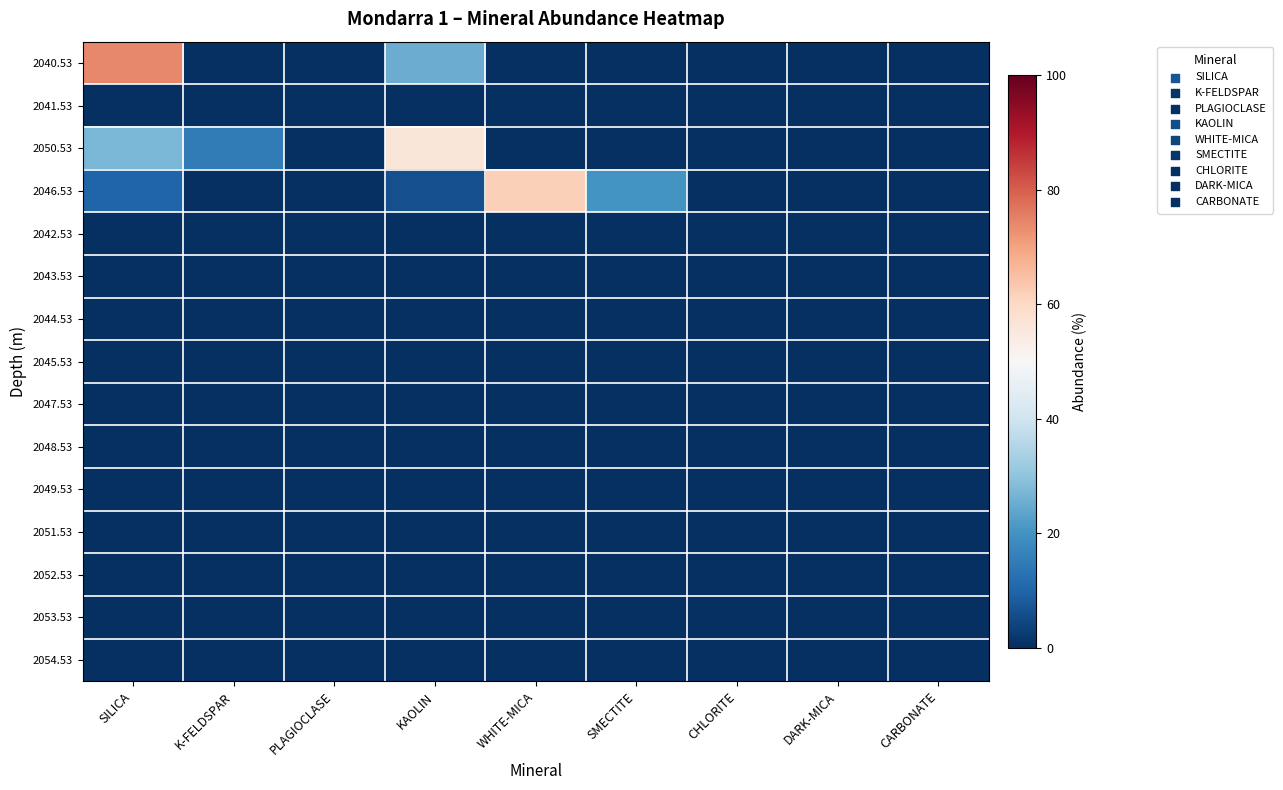

Reading right to left, transcribe all the data shown in this chart.

2040.53: CARBONATE=0	DARK-MICA=0	CHLORITE=0	SMECTITE=0	WHITE-MICA=0	KAOLIN=25	PLAGIOCLASE=0	K-FELDSPAR=0	SILICA=74
2041.53: CARBONATE=0	DARK-MICA=0	CHLORITE=0	SMECTITE=0	WHITE-MICA=0	KAOLIN=0	PLAGIOCLASE=0	K-FELDSPAR=0	SILICA=0
2050.53: CARBONATE=0	DARK-MICA=0	CHLORITE=0	SMECTITE=0	WHITE-MICA=0	KAOLIN=56	PLAGIOCLASE=0	K-FELDSPAR=15	SILICA=27
2046.53: CARBONATE=0	DARK-MICA=0	CHLORITE=0	SMECTITE=20	WHITE-MICA=62	KAOLIN=6	PLAGIOCLASE=0	K-FELDSPAR=0	SILICA=10
2042.53: CARBONATE=0	DARK-MICA=0	CHLORITE=0	SMECTITE=0	WHITE-MICA=0	KAOLIN=0	PLAGIOCLASE=0	K-FELDSPAR=0	SILICA=0
2043.53: CARBONATE=0	DARK-MICA=0	CHLORITE=0	SMECTITE=0	WHITE-MICA=0	KAOLIN=0	PLAGIOCLASE=0	K-FELDSPAR=0	SILICA=0
2044.53: CARBONATE=0	DARK-MICA=0	CHLORITE=0	SMECTITE=0	WHITE-MICA=0	KAOLIN=0	PLAGIOCLASE=0	K-FELDSPAR=0	SILICA=0
2045.53: CARBONATE=0	DARK-MICA=0	CHLORITE=0	SMECTITE=0	WHITE-MICA=0	KAOLIN=0	PLAGIOCLASE=0	K-FELDSPAR=0	SILICA=0
2047.53: CARBONATE=0	DARK-MICA=0	CHLORITE=0	SMECTITE=0	WHITE-MICA=0	KAOLIN=0	PLAGIOCLASE=0	K-FELDSPAR=0	SILICA=0
2048.53: CARBONATE=0	DARK-MICA=0	CHLORITE=0	SMECTITE=0	WHITE-MICA=0	KAOLIN=0	PLAGIOCLASE=0	K-FELDSPAR=0	SILICA=0
2049.53: CARBONATE=0	DARK-MICA=0	CHLORITE=0	SMECTITE=0	WHITE-MICA=0	KAOLIN=0	PLAGIOCLASE=0	K-FELDSPAR=0	SILICA=0
2051.53: CARBONATE=0	DARK-MICA=0	CHLORITE=0	SMECTITE=0	WHITE-MICA=0	KAOLIN=0	PLAGIOCLASE=0	K-FELDSPAR=0	SILICA=0
2052.53: CARBONATE=0	DARK-MICA=0	CHLORITE=0	SMECTITE=0	WHITE-MICA=0	KAOLIN=0	PLAGIOCLASE=0	K-FELDSPAR=0	SILICA=0
2053.53: CARBONATE=0	DARK-MICA=0	CHLORITE=0	SMECTITE=0	WHITE-MICA=0	KAOLIN=0	PLAGIOCLASE=0	K-FELDSPAR=0	SILICA=0
2054.53: CARBONATE=0	DARK-MICA=0	CHLORITE=0	SMECTITE=0	WHITE-MICA=0	KAOLIN=0	PLAGIOCLASE=0	K-FELDSPAR=0	SILICA=0